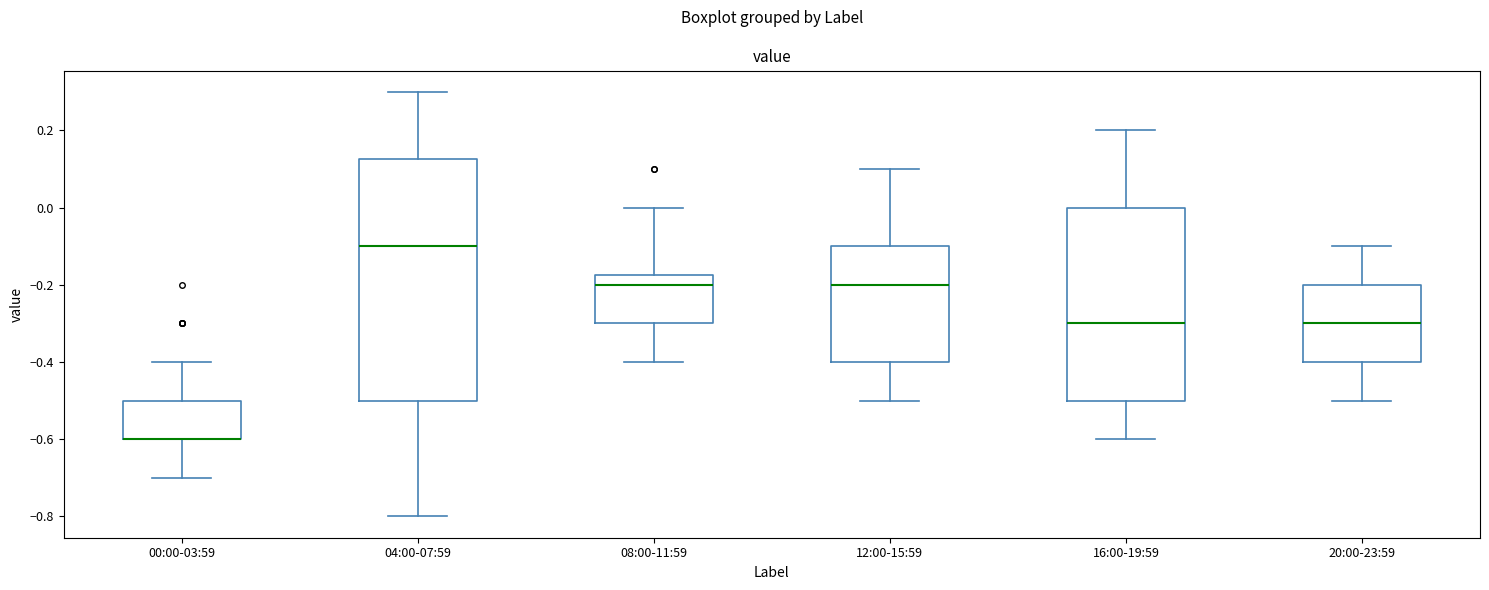

Which box is the tallest, from its lower edge to its upper edge?

04:00-07:59